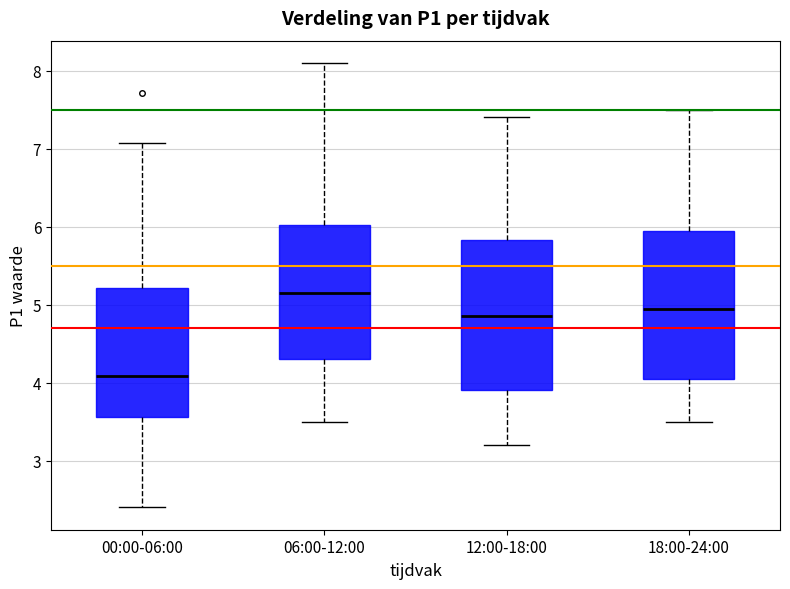

Which box has the lowest median line?

00:00-06:00